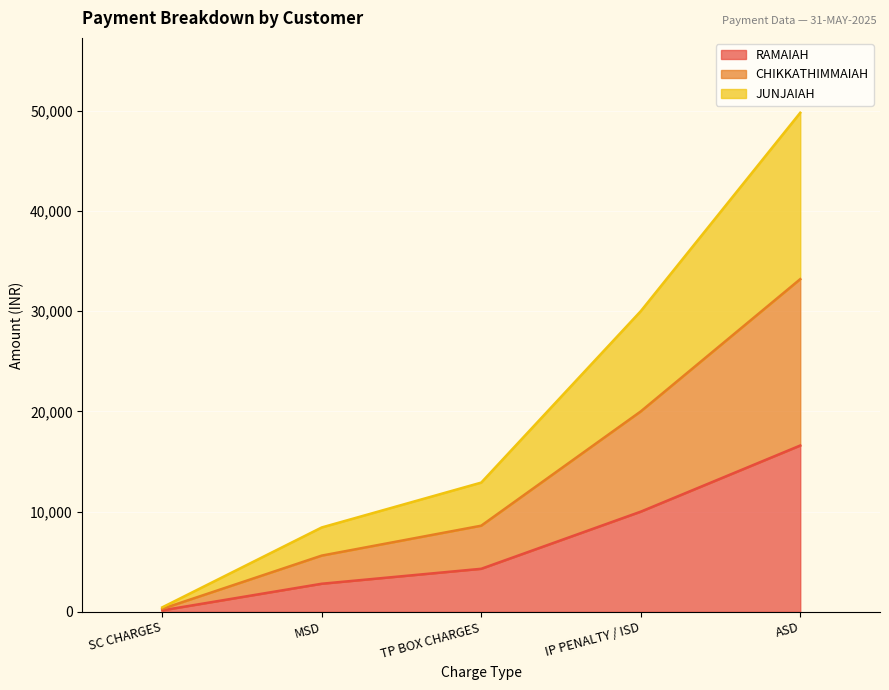

What is the label of the 3rd point from the left?

TP BOX CHARGES